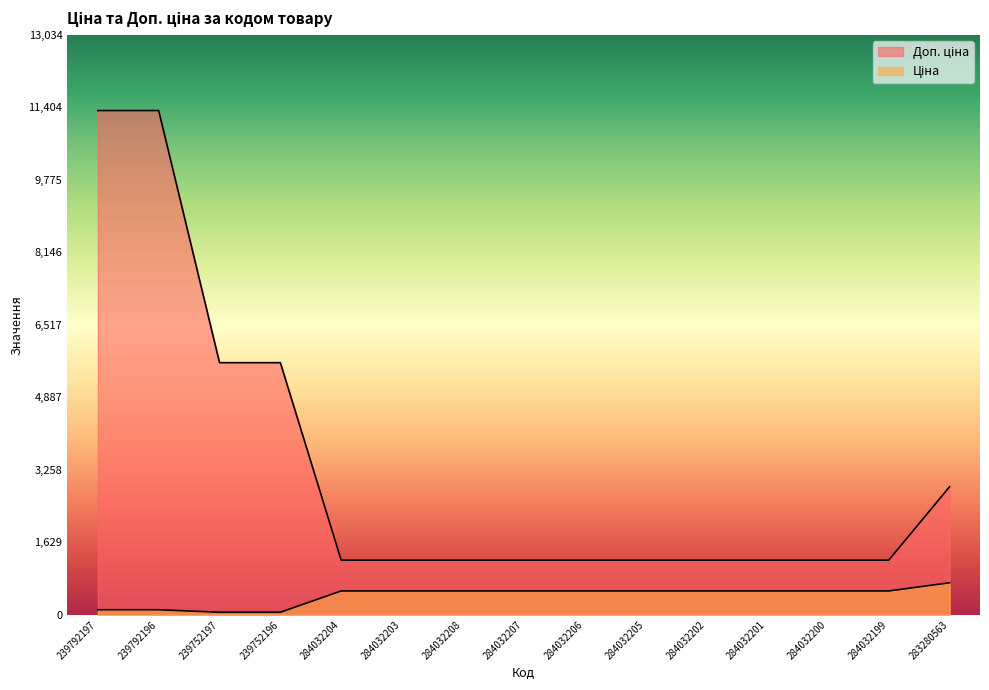

True or false: Доп. ціна has more than 2 points higher than both neighbors.

False